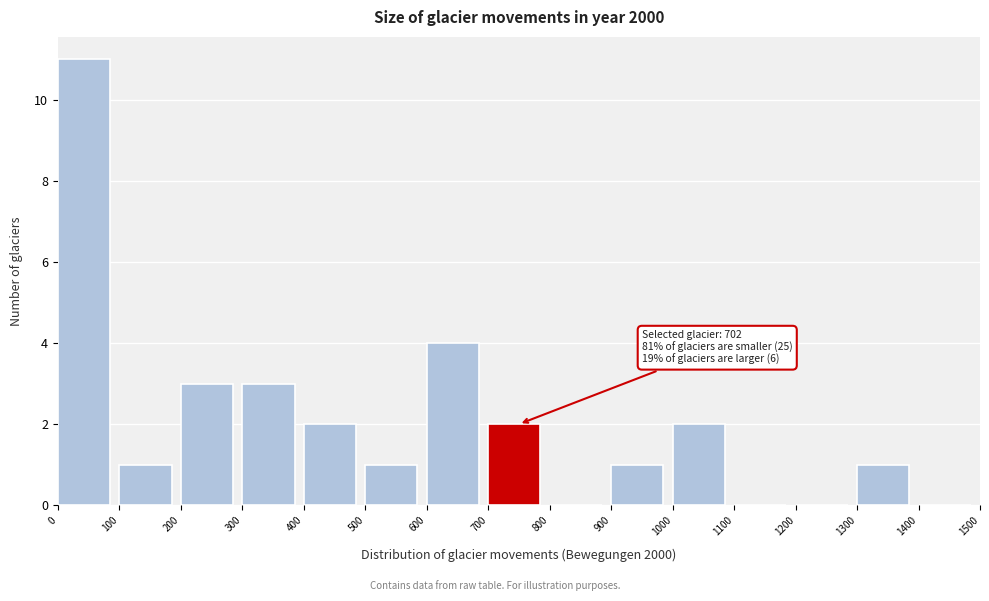

Which range on the x-axis has the tallest bar?

0 to 100